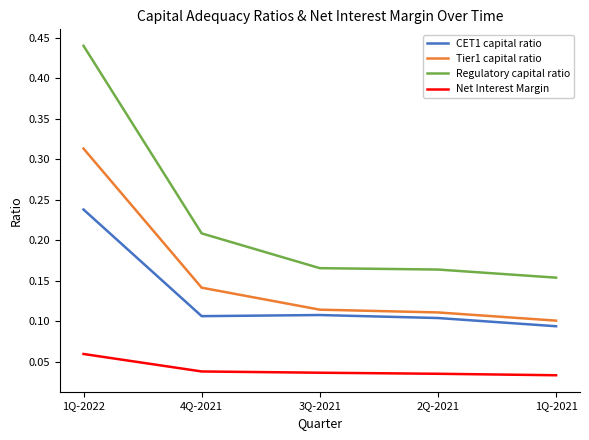

Does the chart have visible grid lines?

No